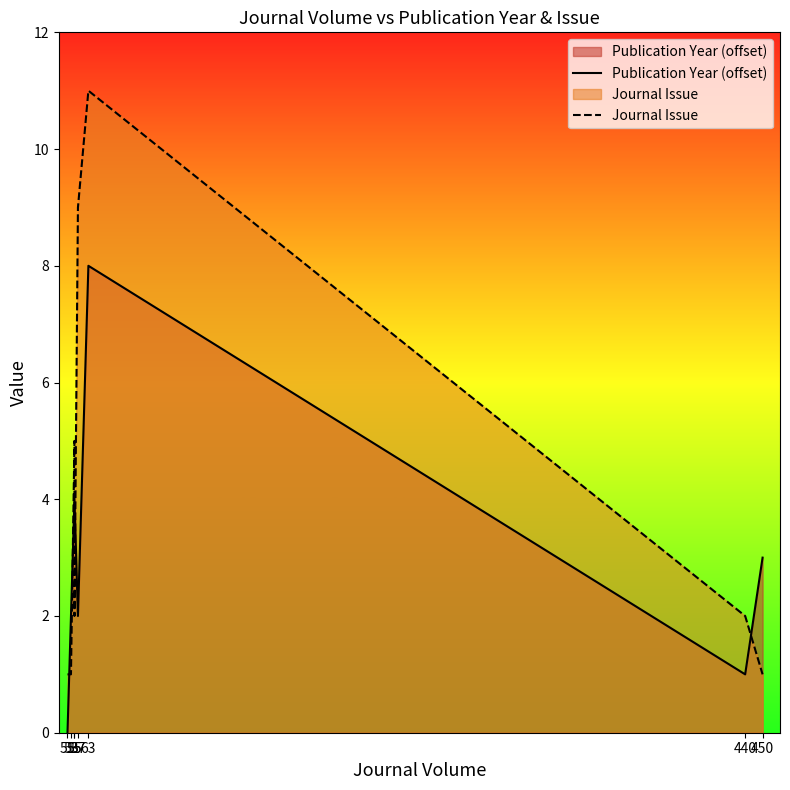

What is the value of the Journal Issue point at the 3rd from the left?

5